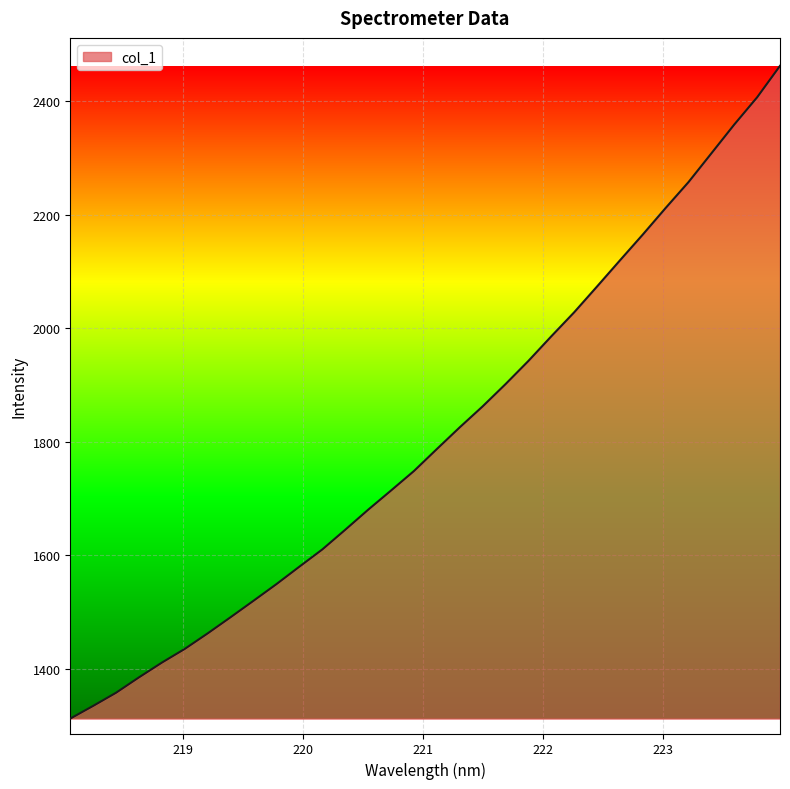

What is the smallest value displayed?

1312.5